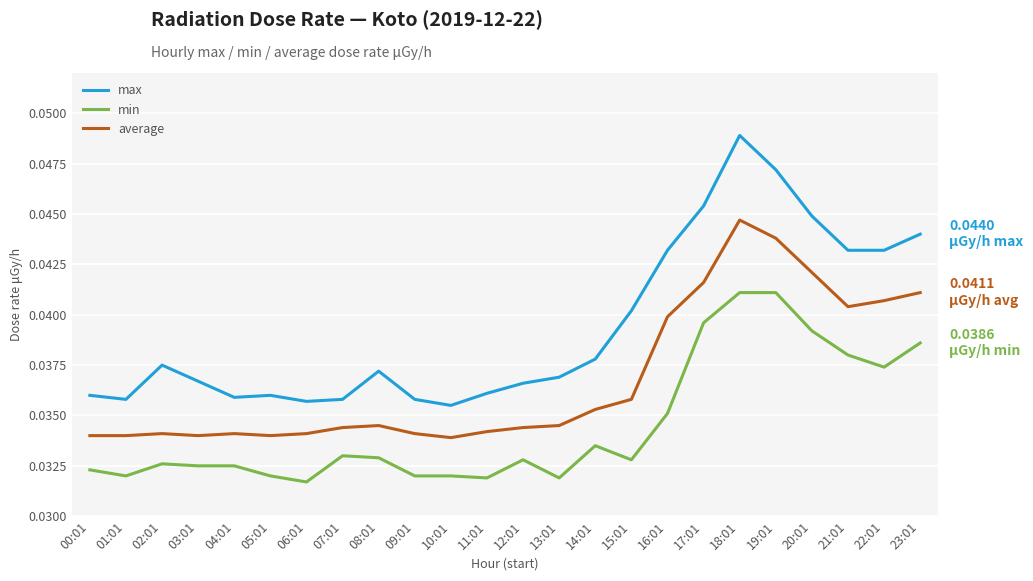

True or false: average and min cross at least once.

False